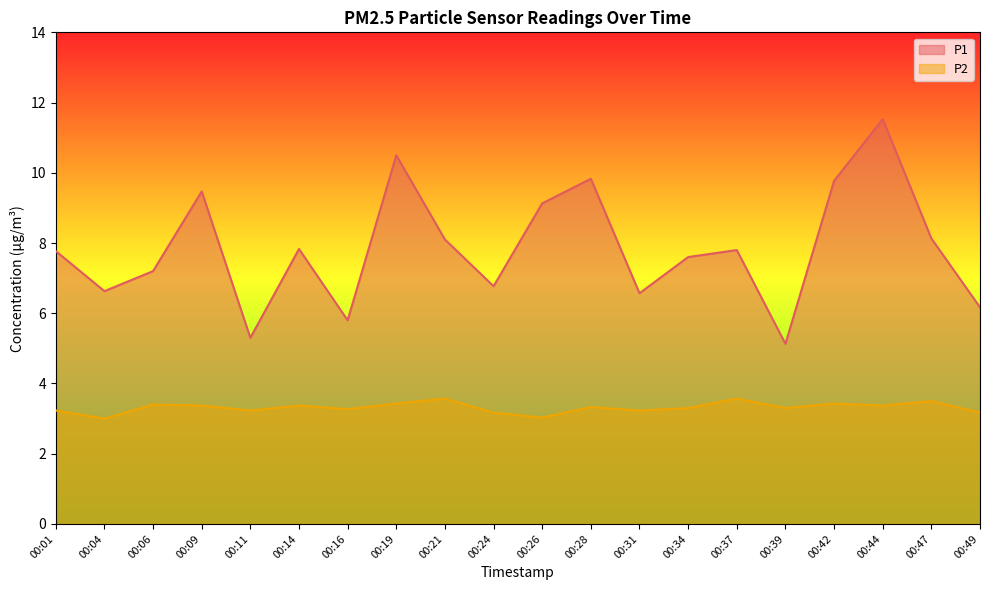

What is the difference between the maximum and minimum values in the P1 series?

6.4